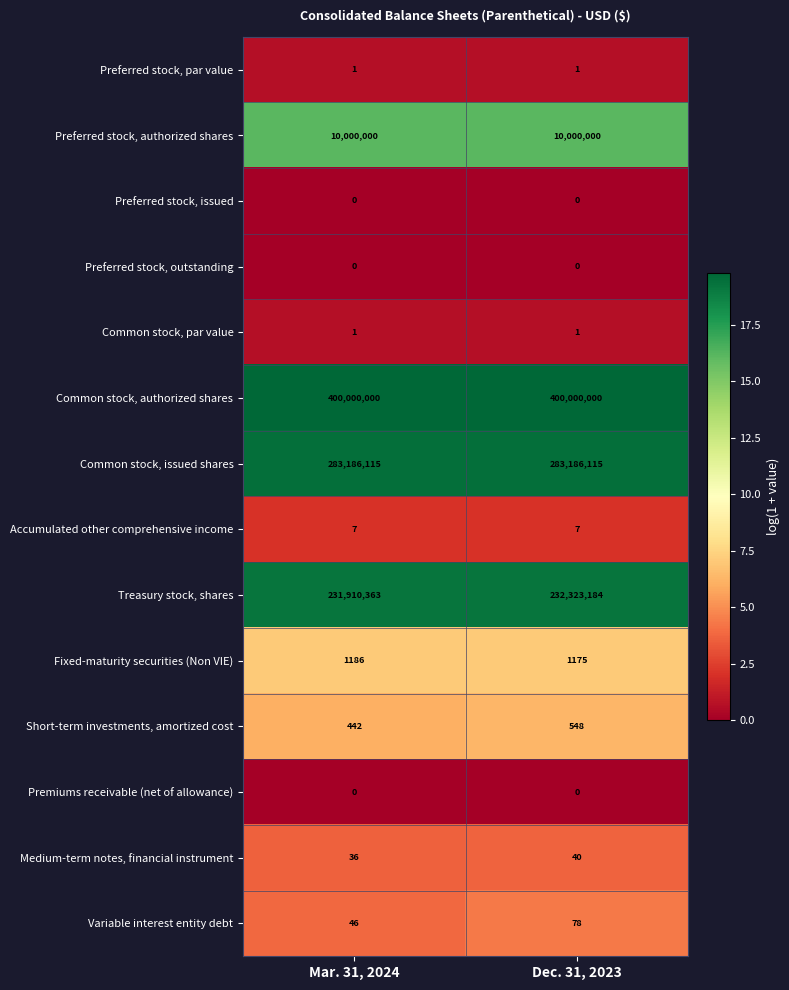

True or false: Common stock, par value has a value of 1 at Mar. 31, 2024.

True